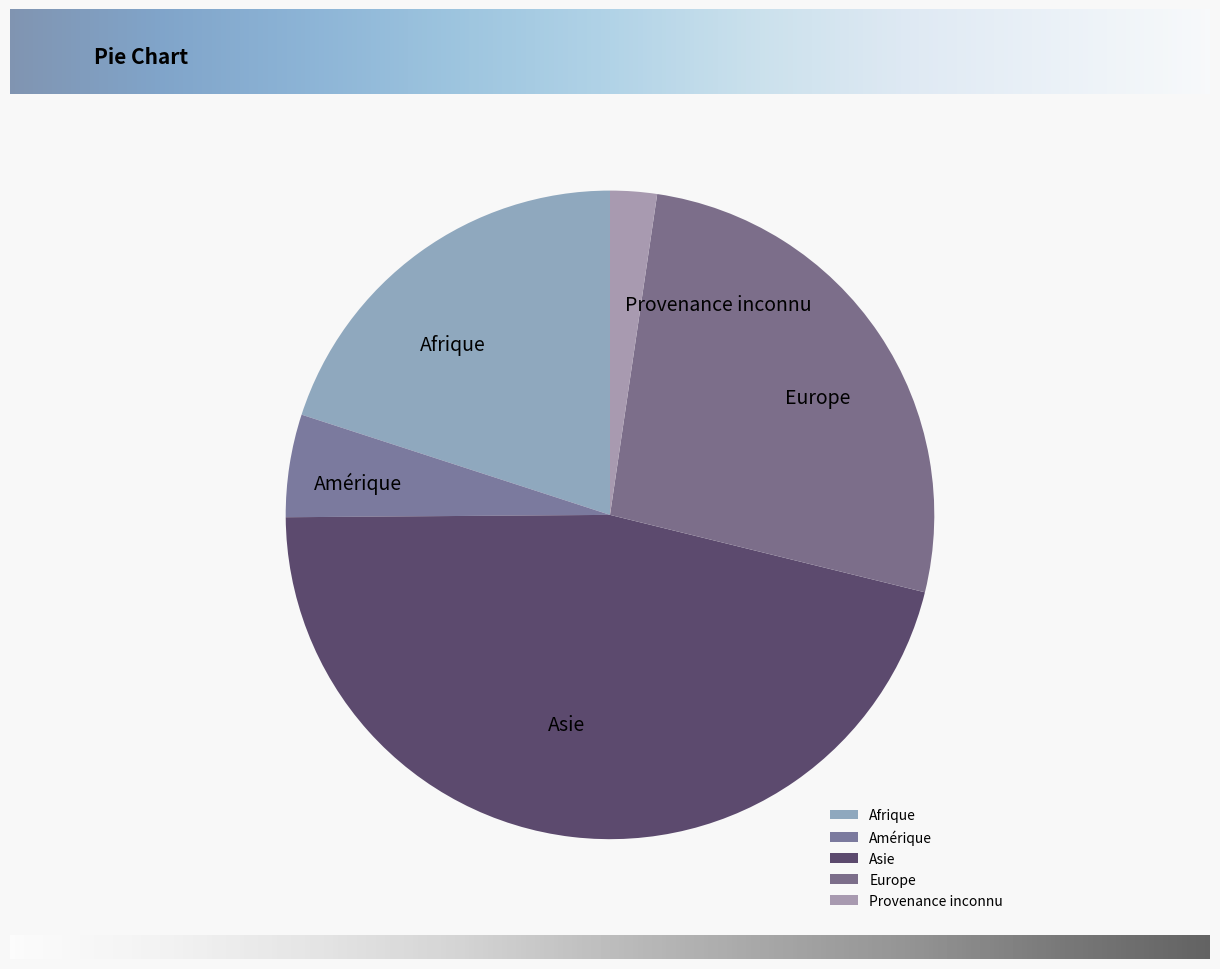

True or false: Asie accounts for 38% of the total.

False